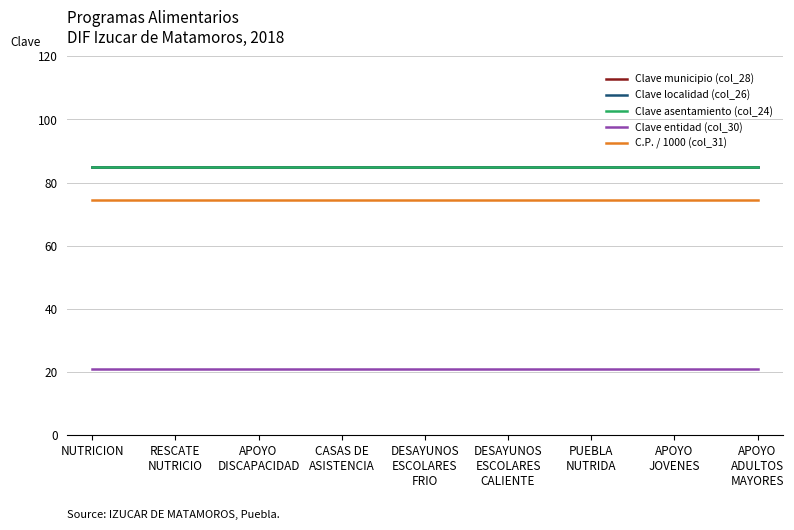

Which series has the largest range (max minus min)?

Clave municipio (col_28)